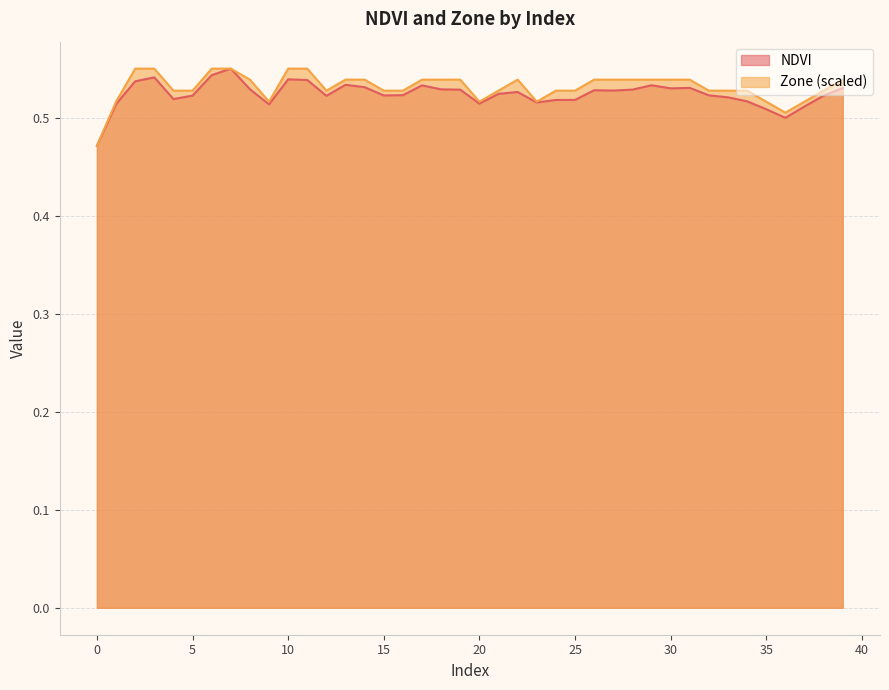

True or false: Zone has a value of 0.8 at 4.

False